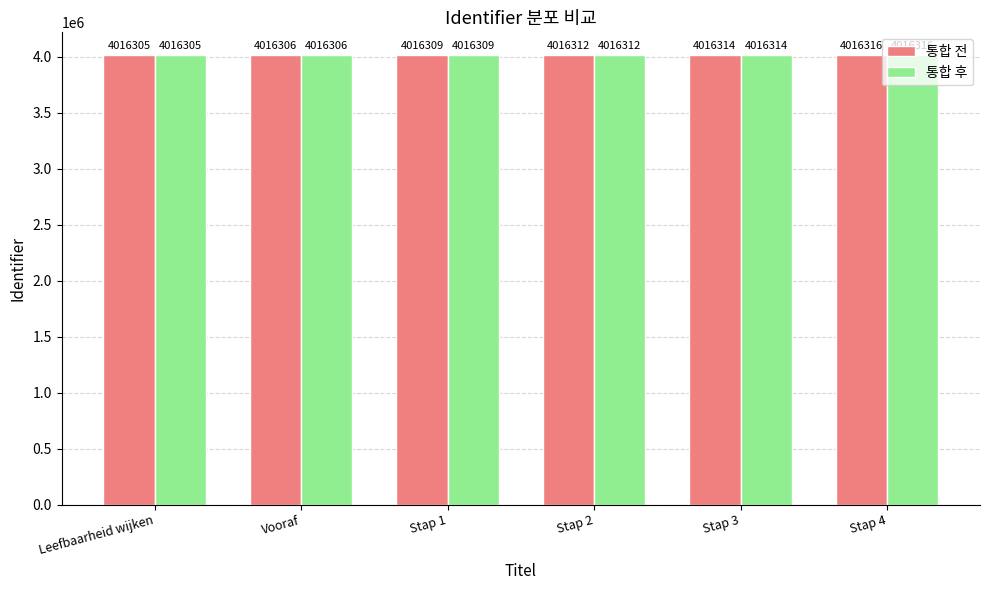

Count the number of data series in this chart.

2